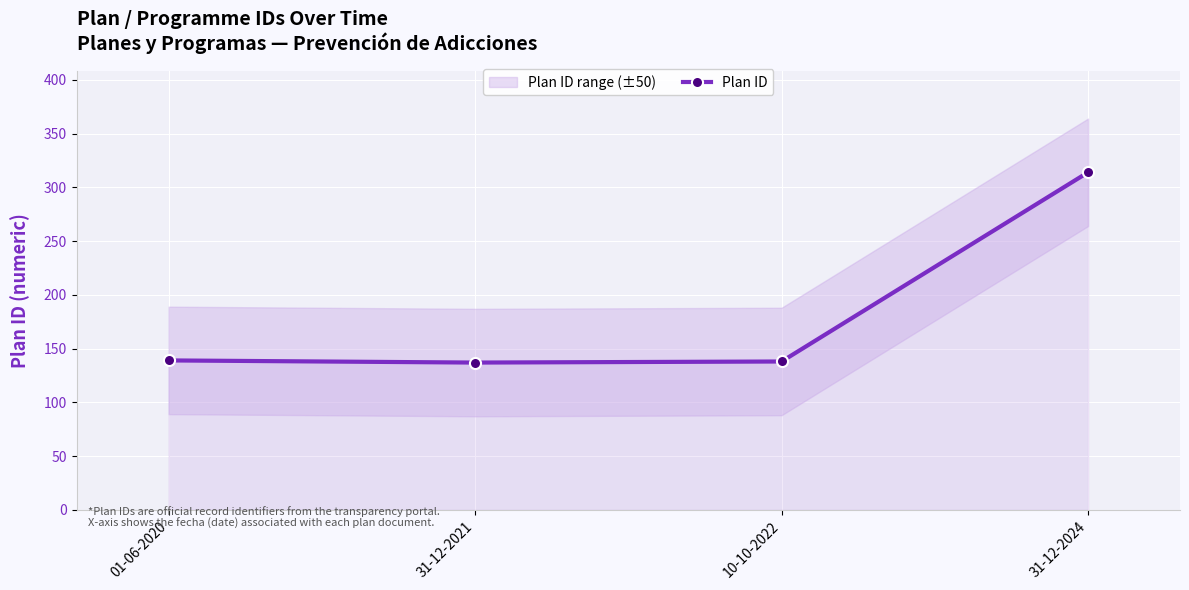

List the labels in order of value, smallest first.

31-12-2021, 10-10-2022, 01-06-2020, 31-12-2024